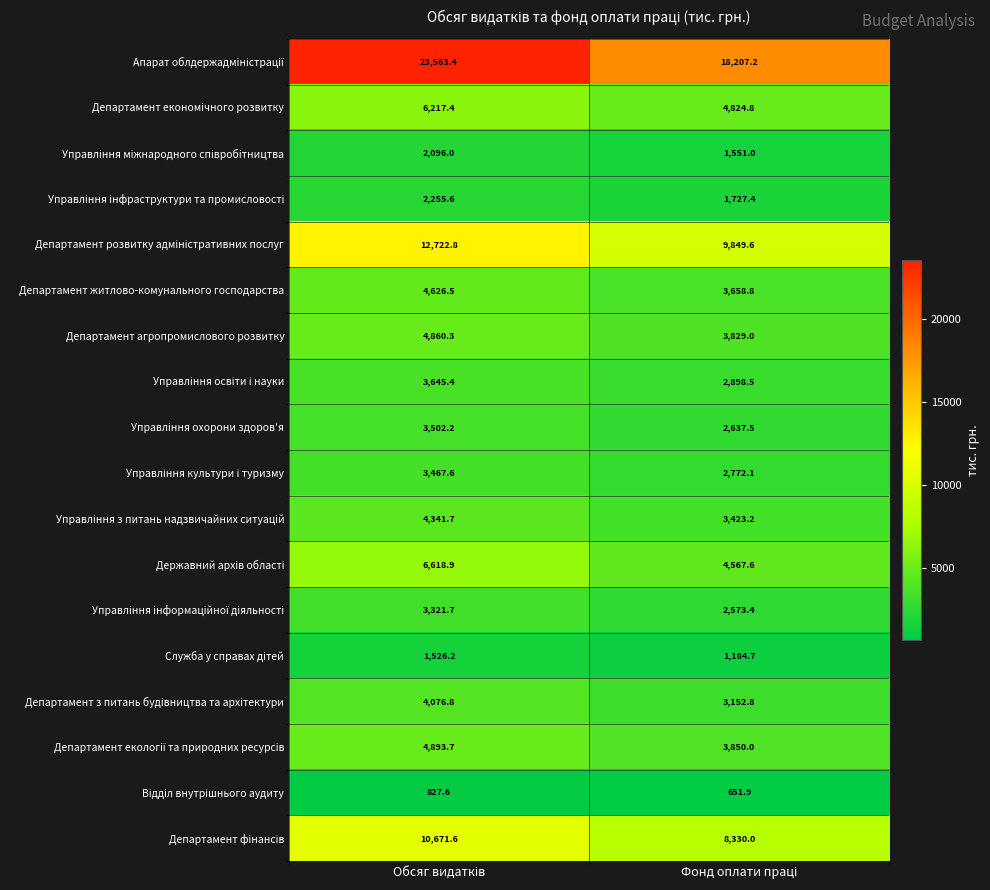

What is the greatest value displayed?

23563.4